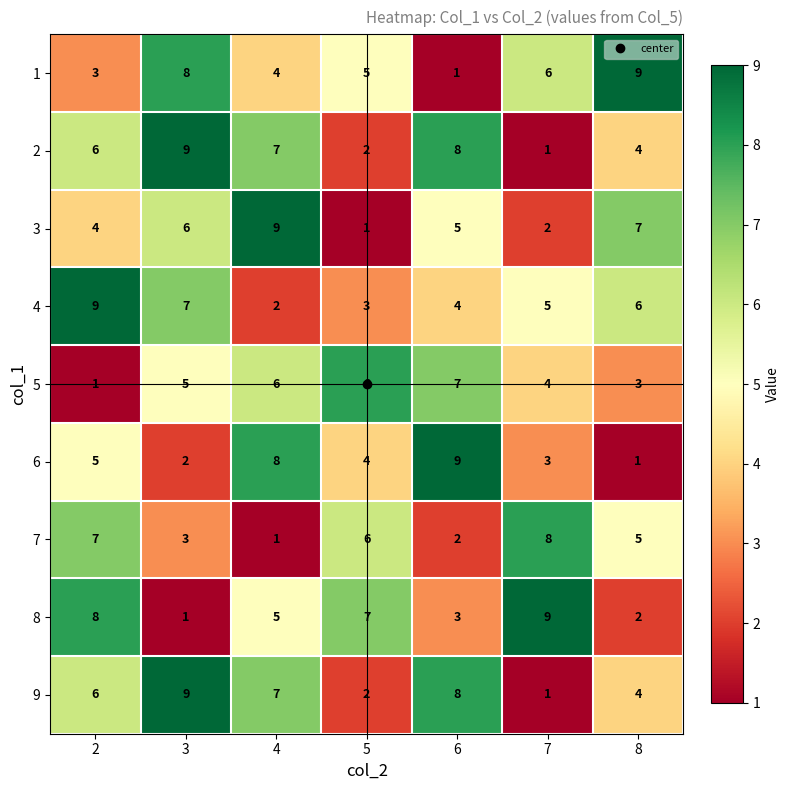

True or false: 8 has a value of 3 at 6.

True